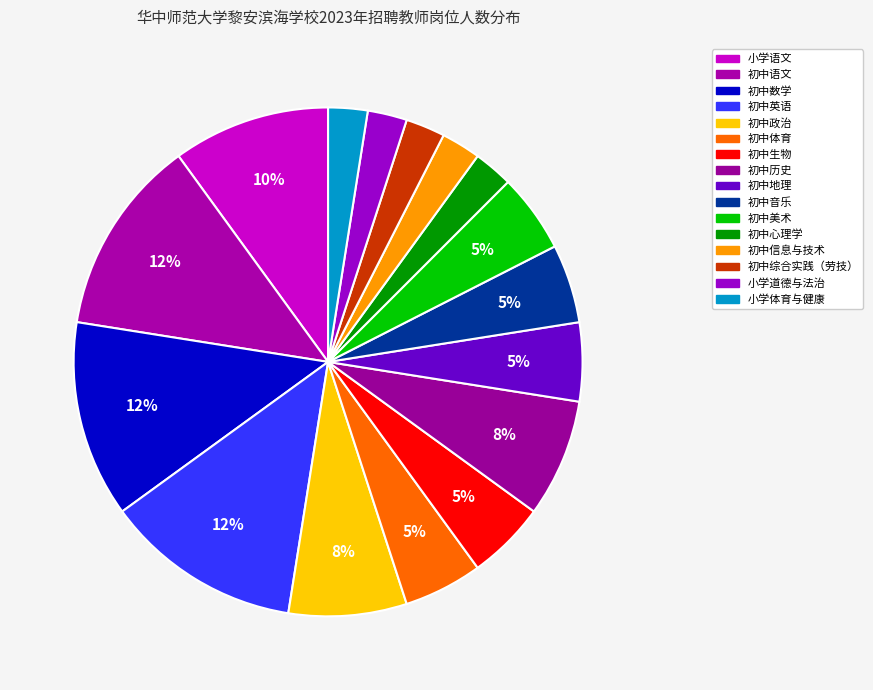

Count the number of slices in the pie.

16